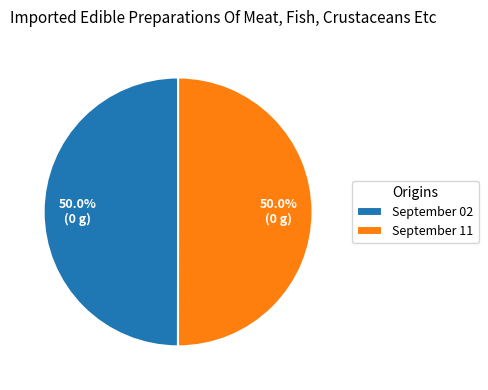

What is the ratio of the value at September 11 to the value at September 02?

1.0